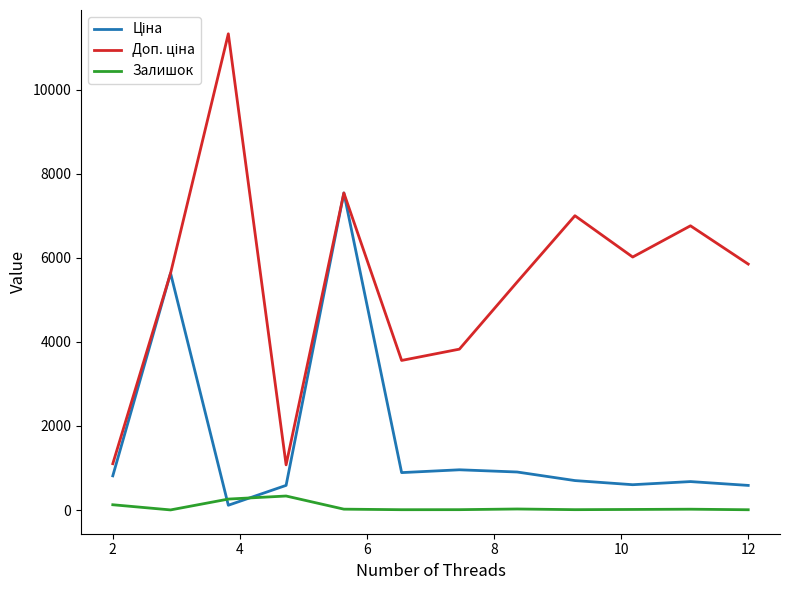

What is the greatest value displayed?

11334.0